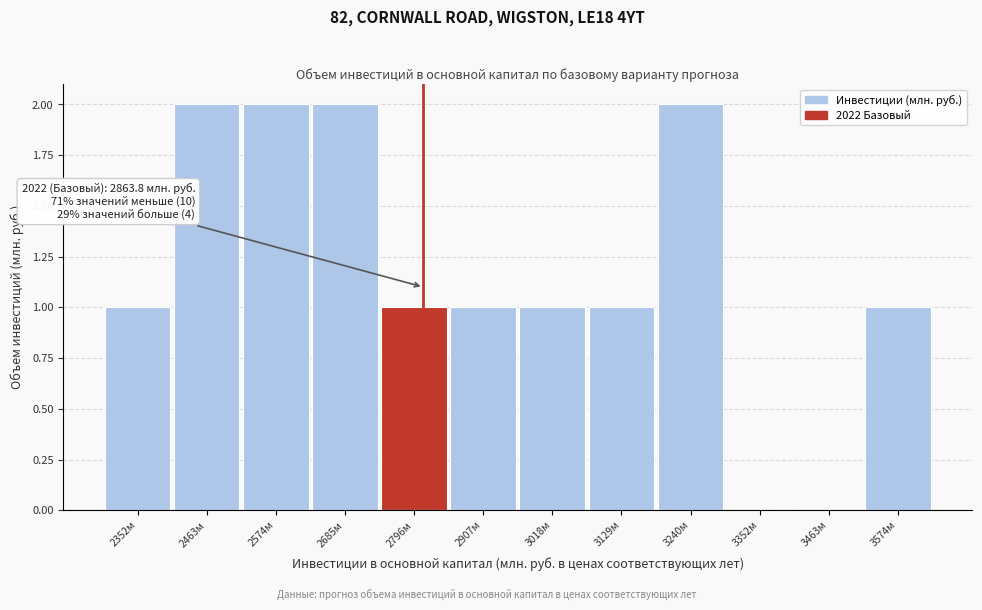

Reading left to right, extract all data points from this chart.

2352м=1	2463м=2	2574м=2	2685м=2	2796м=1	2907м=1	3018м=1	3129м=1	3240м=2	3352м=0	3463м=0	3574м=1